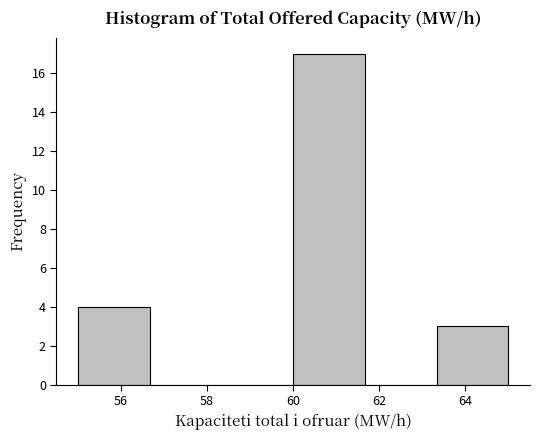

Over which range of the x-axis is the bar tallest?

60.0 to 61.6